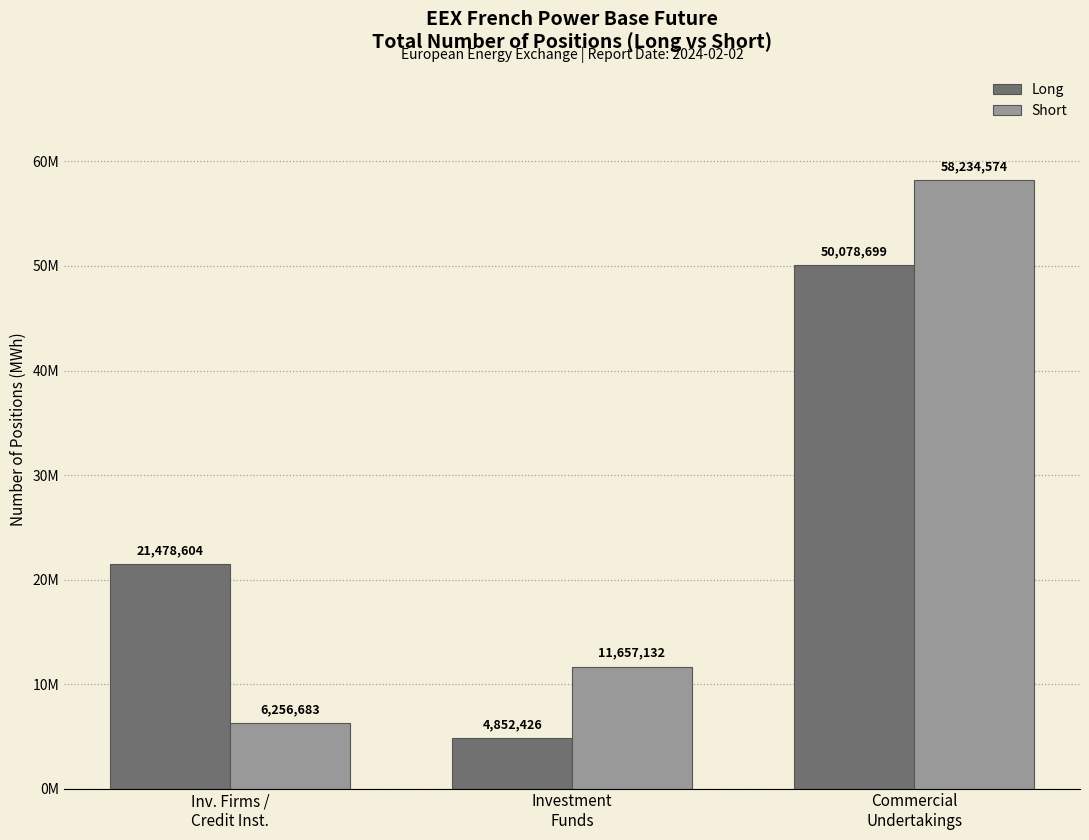

Does the chart contain stacked bars?

No